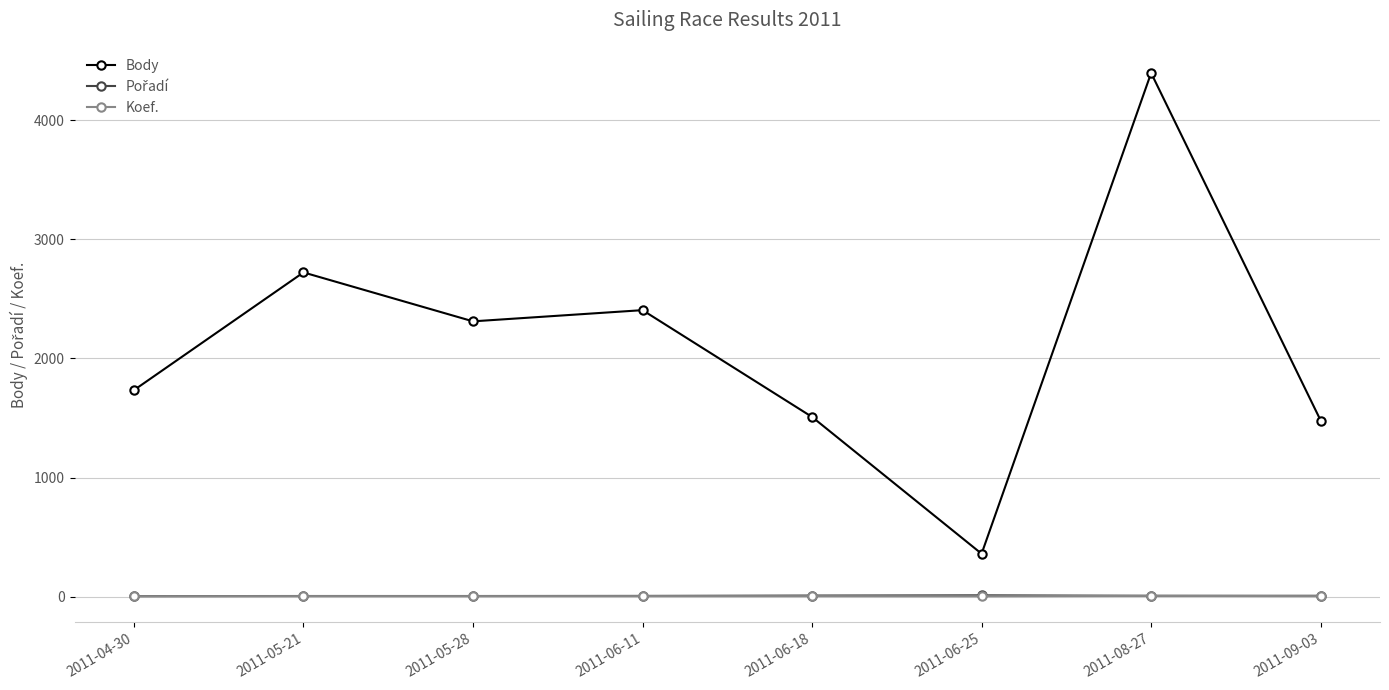

True or false: Koef. and Body cross at least once.

False